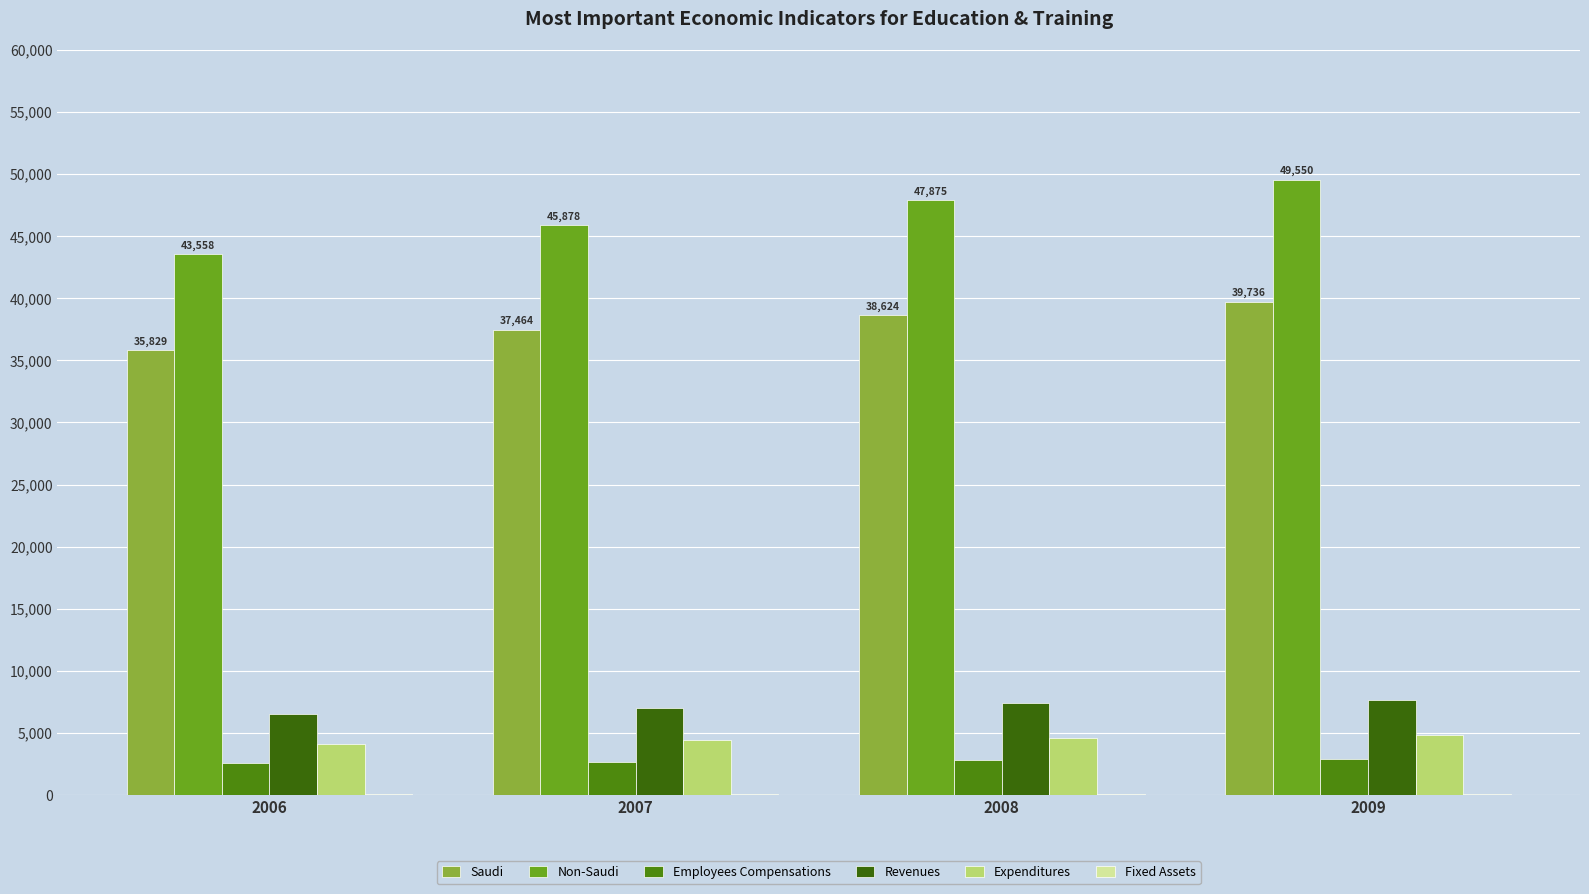

How many data points does each series have?

4